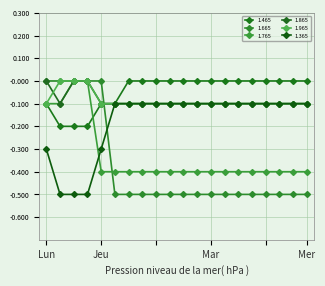

How many lines are shown in the chart?

6